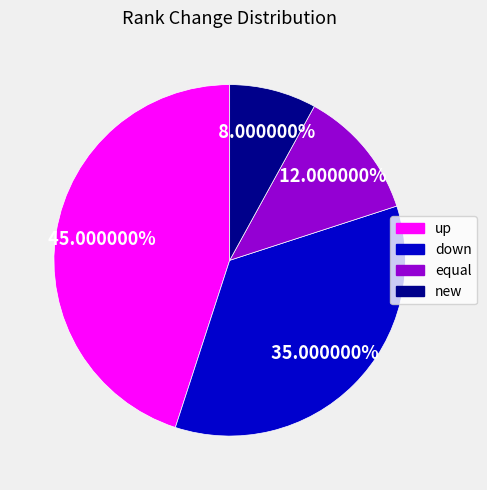

The down slice represents 47% of the pie. True or false?

False